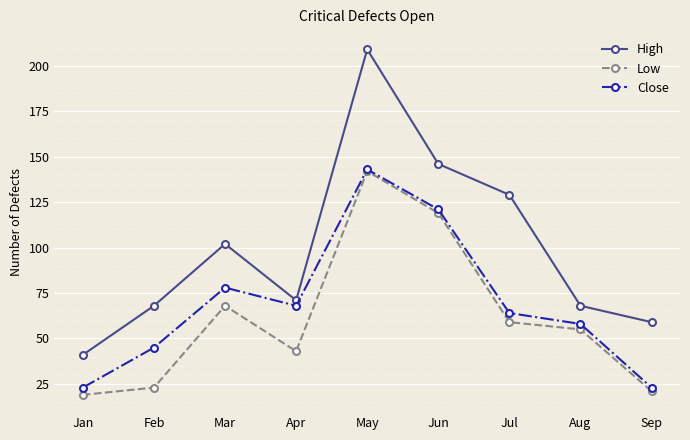

Is it true that Low equals 142 at May?

True